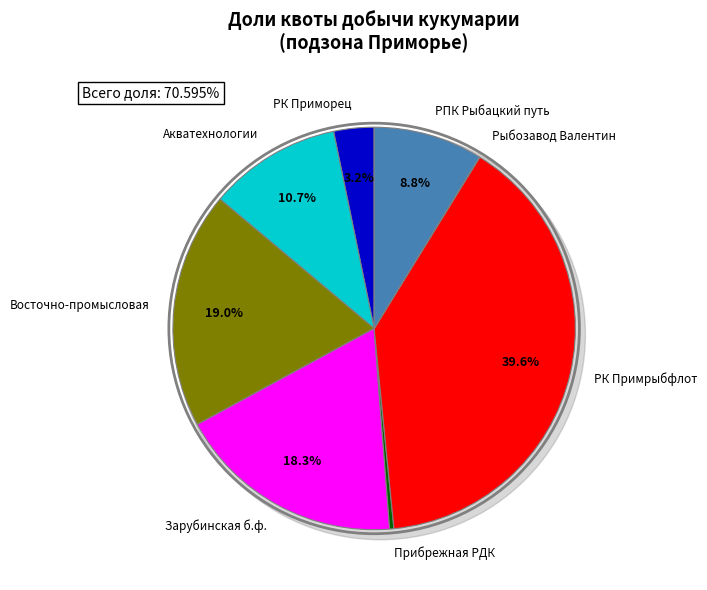

Does ООО «РК «Примрыбфлот» represent more than half of the total?

No